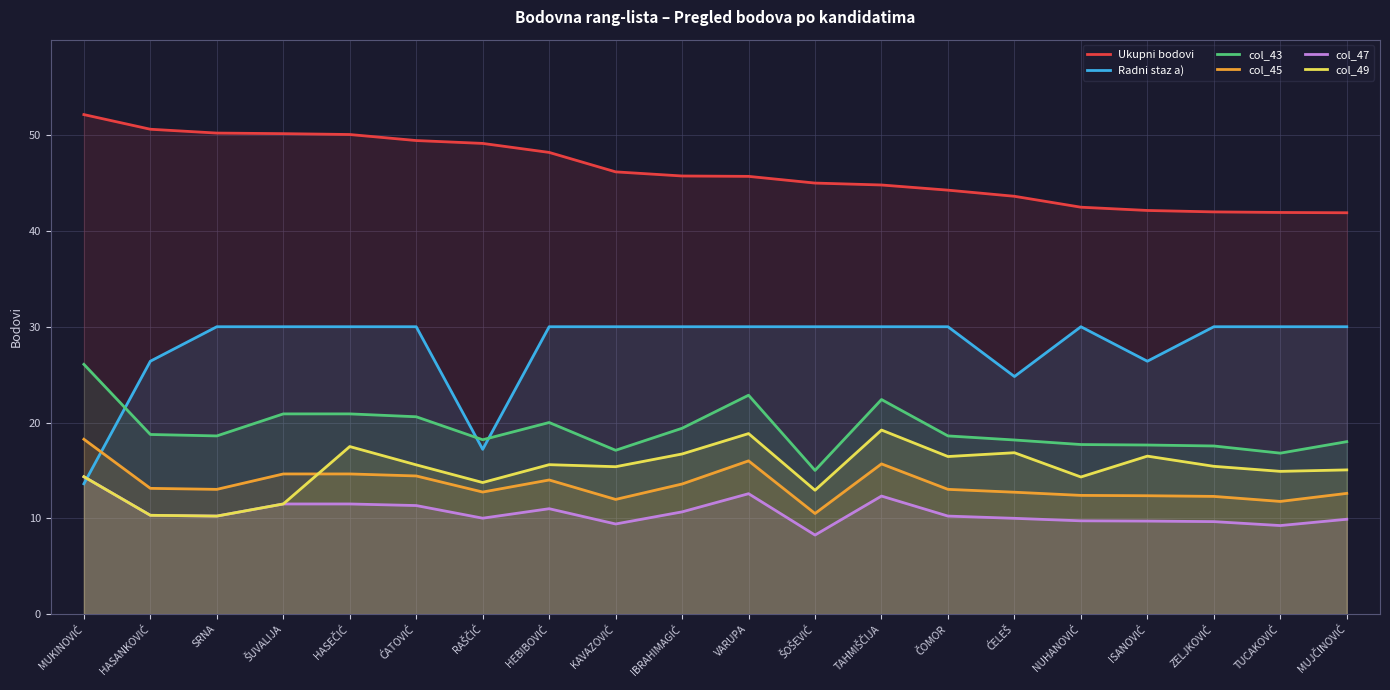

What is the value of the col_49 point at the 2nd from the left?

10.3